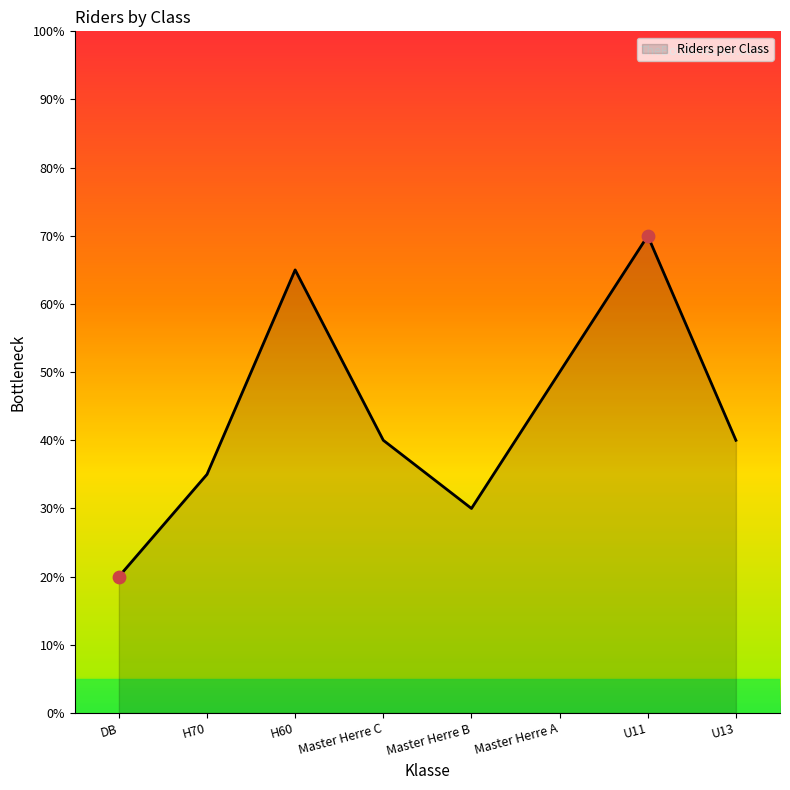

Between U11 and H60, which is larger?

U11